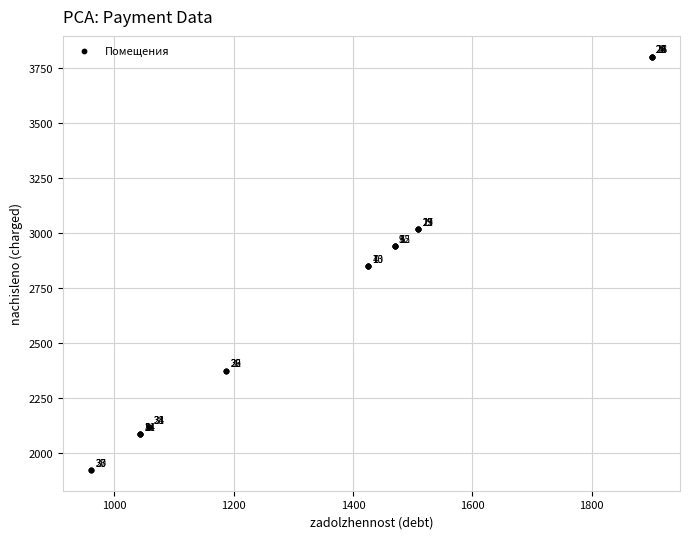

What Y value in the scatter plot is closest to 2862?

2850.9